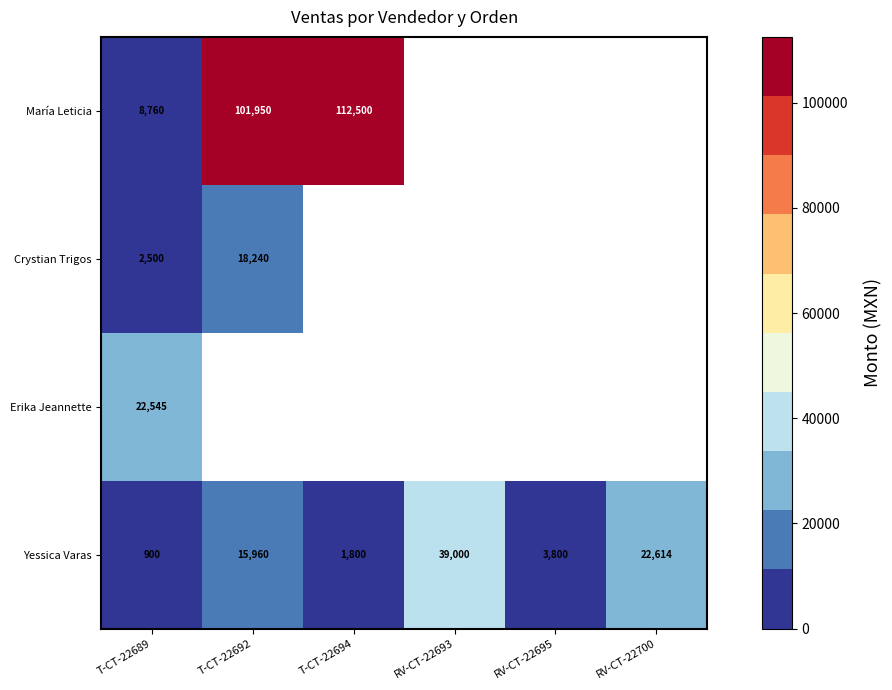

At how many categories does at least one series exceed 95709?

2